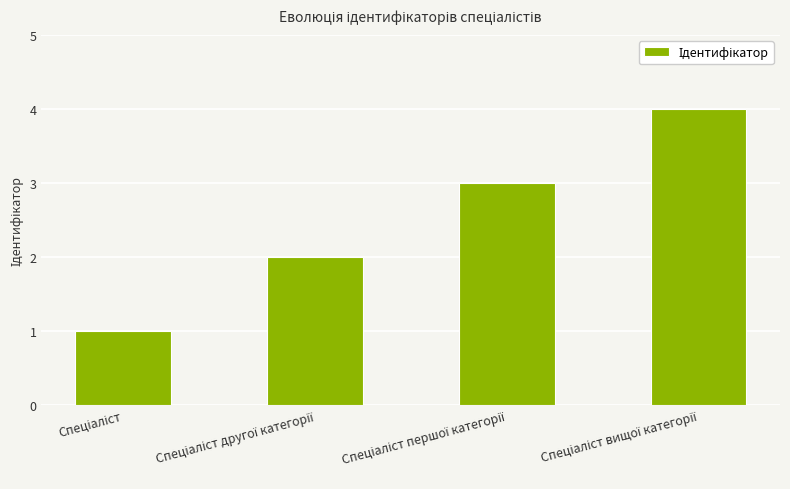

What is the difference between the maximum and minimum values?

3